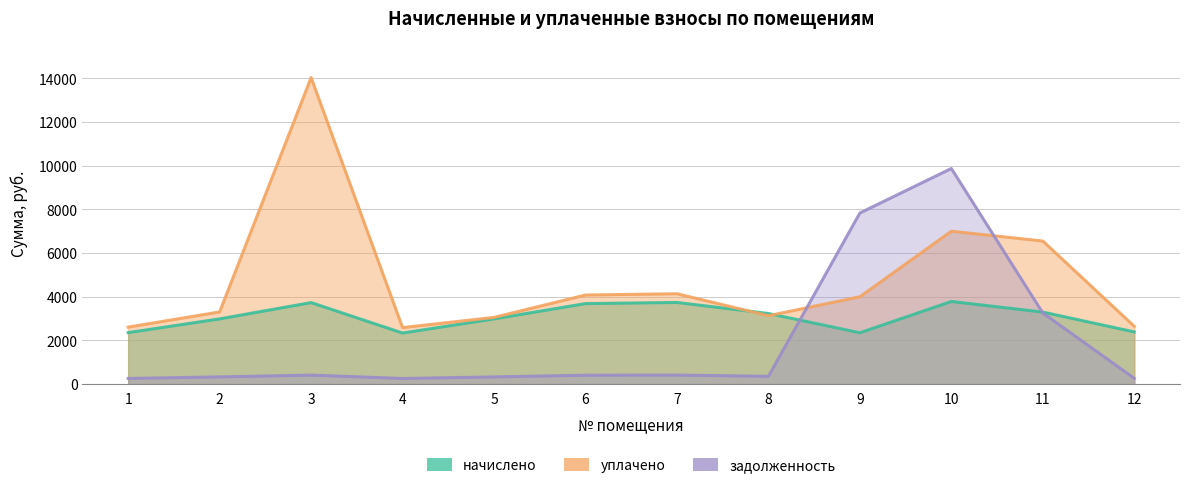

How many distinct data groups are displayed?

3